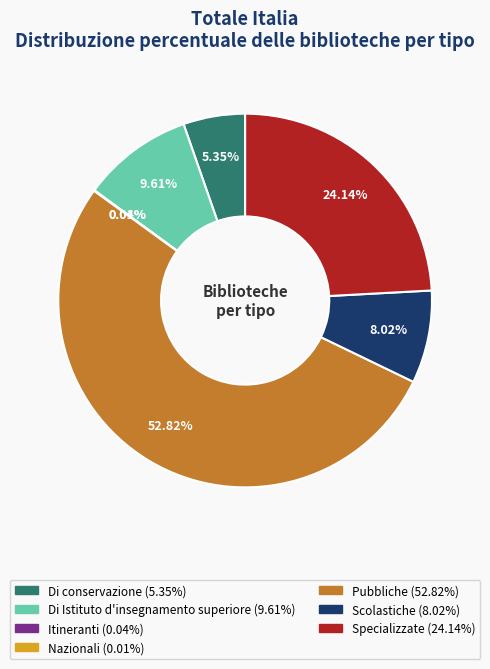

To the nearest percent, what is the average slice percentage?

14%